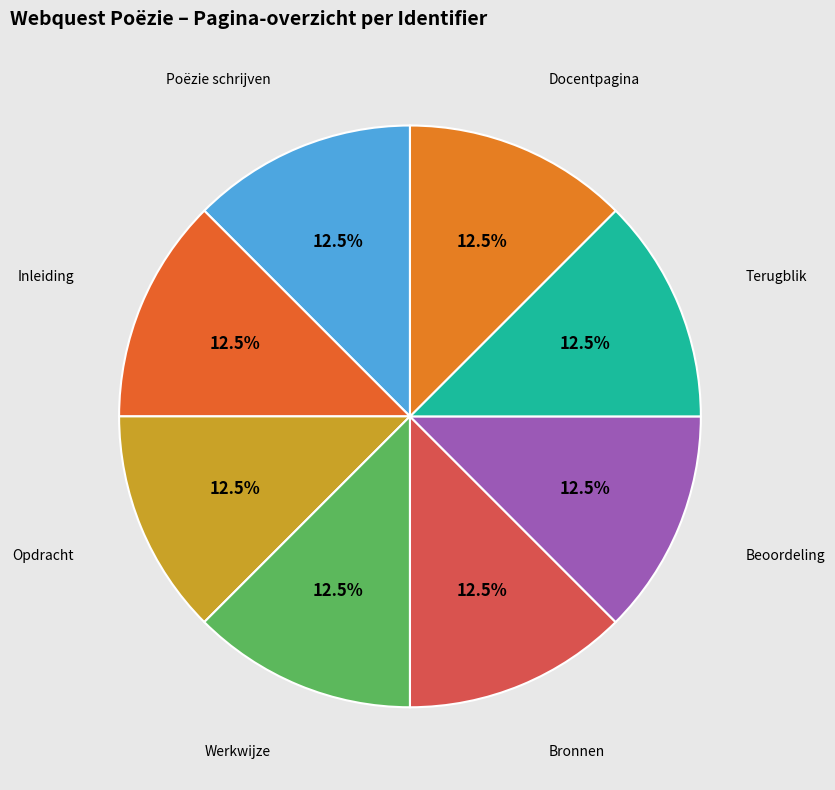

Is there any slice that represents more than half of the pie?

No